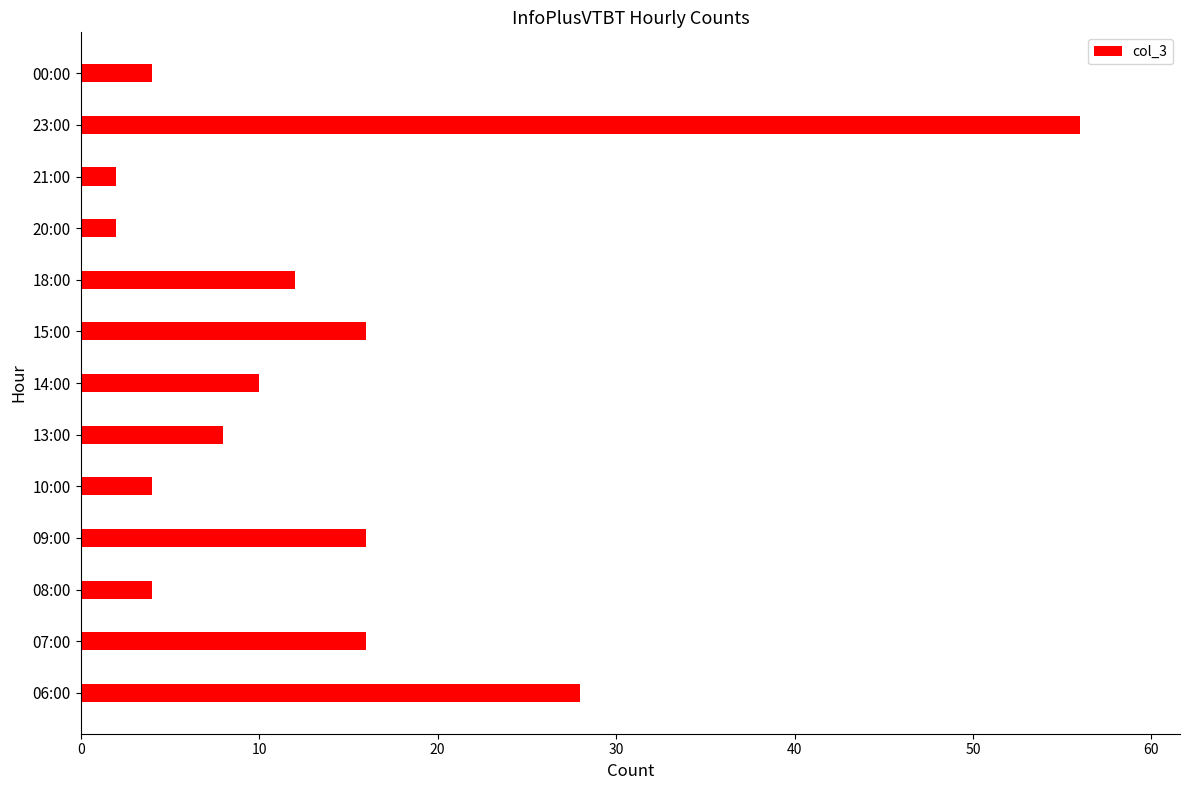

Which has a higher value, 13:00 or 06:00?

06:00